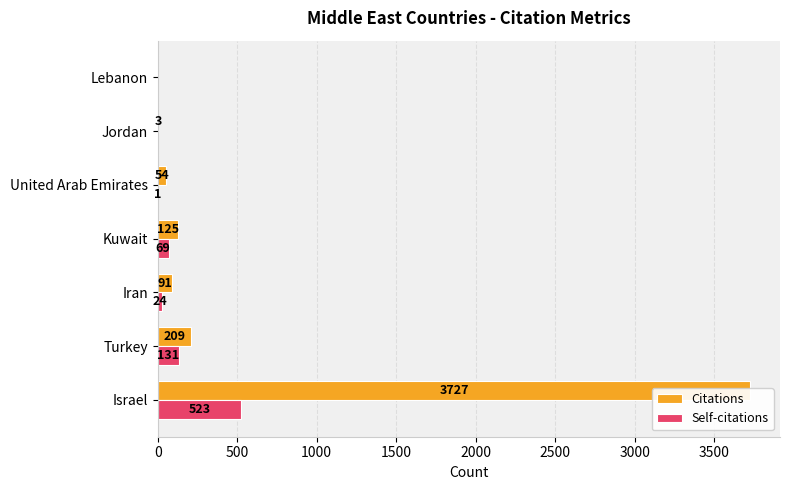

Which series has the largest total across all categories?

Citations